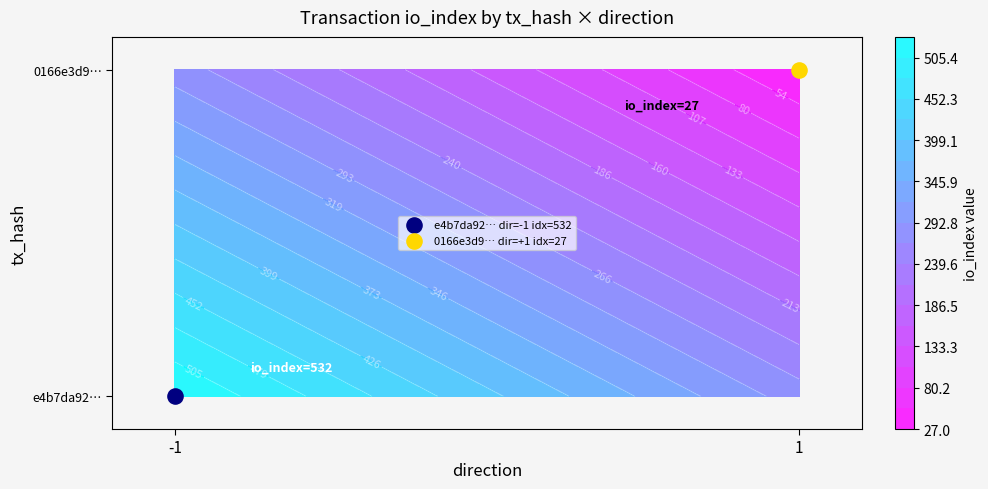

Which has a higher value, io_index or direction?

io_index